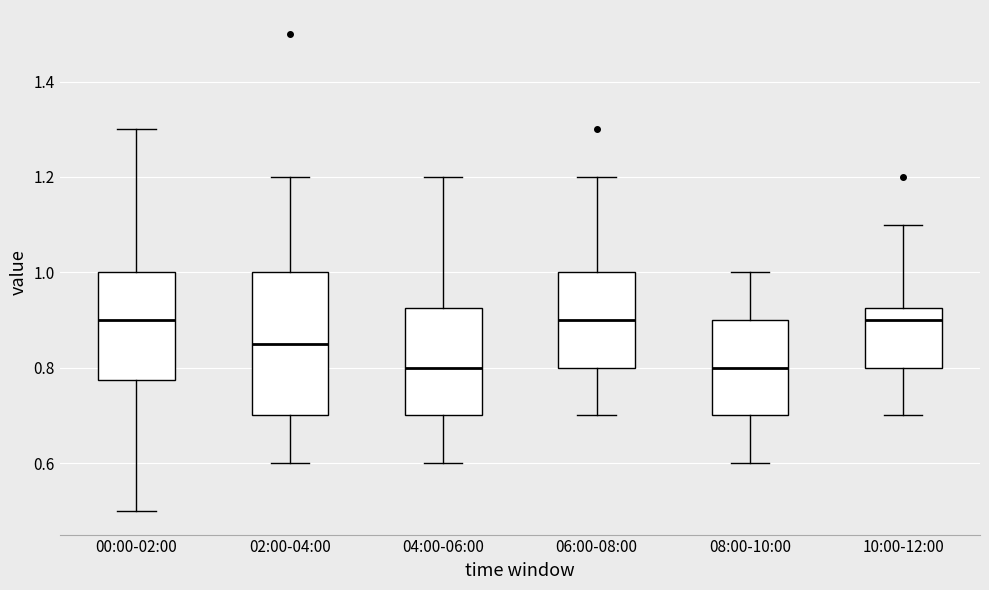

Where is the upper edge of the box for 10:00-12:00 on the y-axis? The values are not printed on the chart, so give them approximately, as read against the axis.

0.92